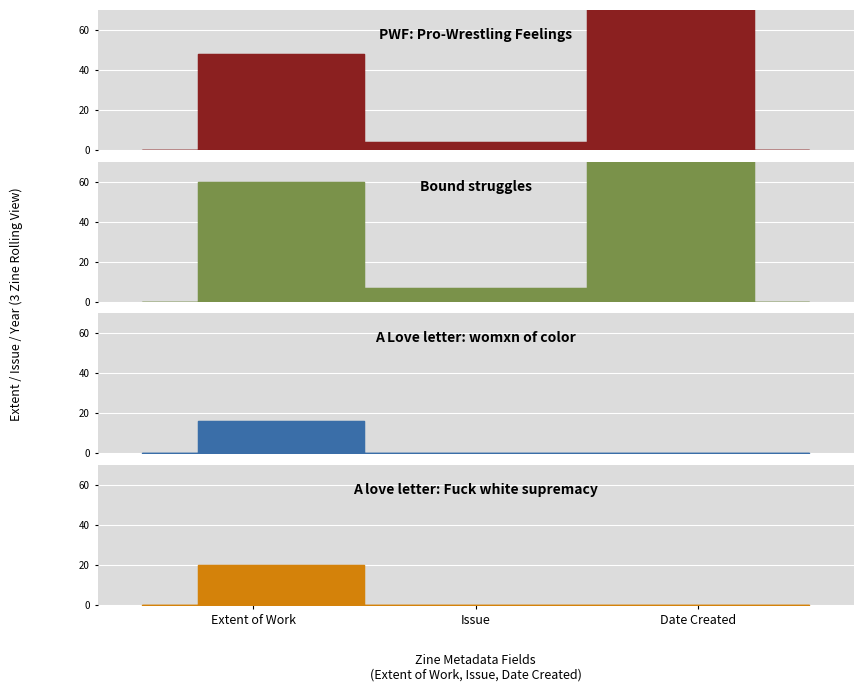

At which category does the chart reach its peak across all series?

Date Created